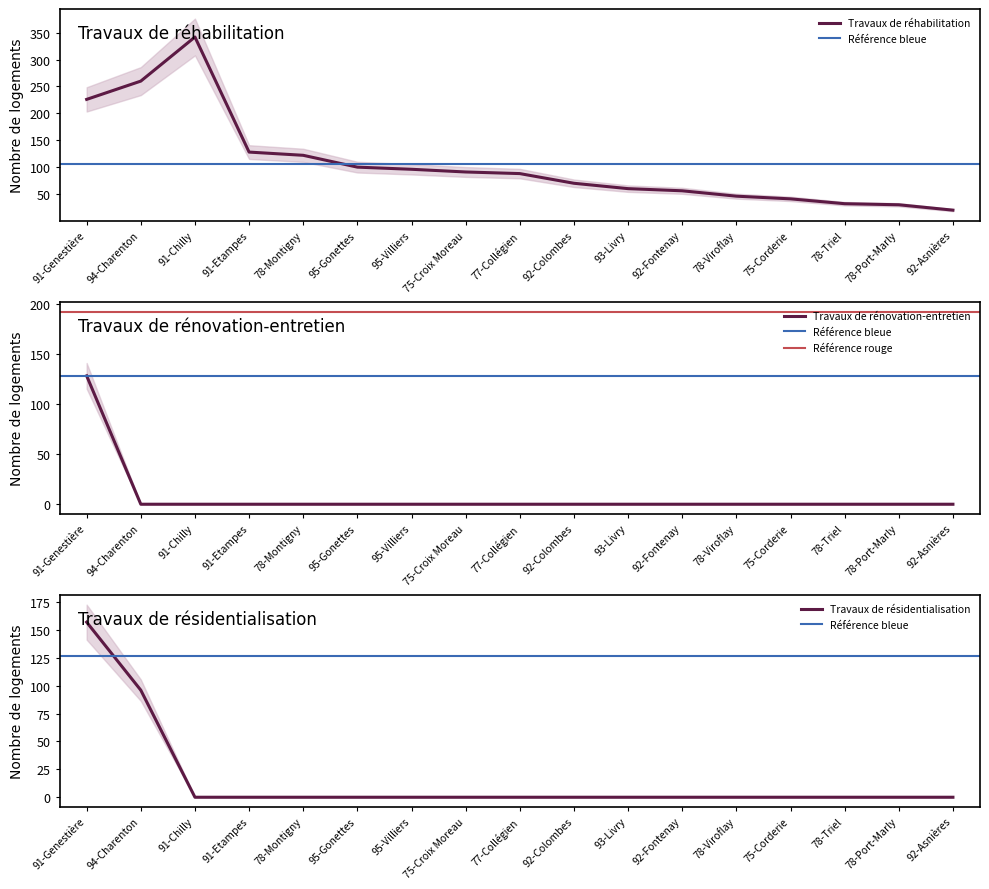

The value of Travaux de résidentialisation at 92-Fontenay is 0. True or false?

True